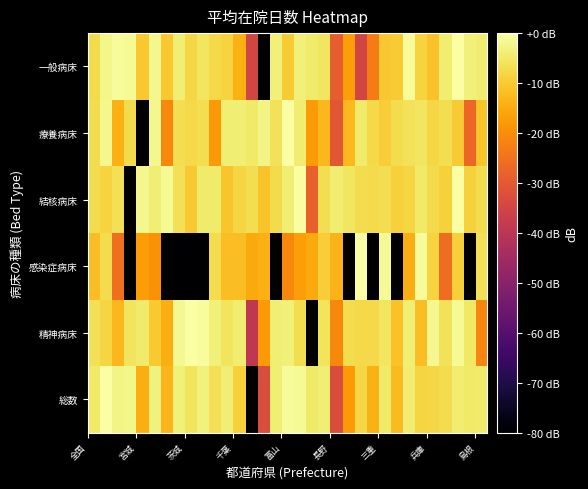

Reading left to right, transcribe all the data shown in this chart.

総数: -4.8	0.0	-2.8	-2.4	-14.6	-3.4	-13.3	-3.5	-5.9	-3.2	-6.6	-4.0	-8.9	-120.0	-33.0	-4.0	-1.2	-1.4	-4.9	-4.0	-33.0	-17.9	-8.1	-14.2	-4.7	-12.4	-4.2	-8.2	-7.9	-7.1	-4.3	-4.8	-4.5
精神病床: -6.5	-8.2	-13.1	-5.7	-4.4	-10.2	-14.7	-1.7	0.0	-0.6	-3.4	-5.8	-4.2	-39.4	-18.0	-3.8	-3.7	-6.6	-120.0	-5.7	-20.8	-7.2	-7.8	-7.5	-5.3	-11.4	-3.9	-12.0	-1.9	-6.2	-1.3	-5.0	-21.4
感染症病床: -12.0	-7.0	-25.4	-120.0	-17.2	-19.3	-120.0	-120.0	-120.0	-120.0	-7.1	-12.0	-12.1	-15.3	-14.2	-120.0	-20.8	-16.9	-15.1	-9.5	-13.7	-120.0	0.0	-120.0	-1.3	-120.0	-14.5	-1.2	-8.7	-25.8	-9.1	-120.0	-6.3
結核病床: -7.0	-8.5	-6.3	-120.0	-2.0	-3.9	-1.4	-6.5	-10.2	-4.4	-4.4	-10.9	-8.2	-6.7	-11.1	-7.4	-4.0	-0.4	-28.1	-6.8	-4.1	-5.4	-7.2	-7.3	-6.6	-8.9	-8.4	-4.8	-7.3	-8.8	0.0	-8.9	-6.9
療養病床: -7.0	-1.9	-14.1	-7.3	-120.0	-2.1	-21.1	-6.7	-7.5	-6.7	-18.0	-3.8	-3.9	-5.0	-2.7	-6.2	0.0	-4.4	-17.8	-13.1	-30.6	-12.8	-4.6	-7.8	-9.5	-7.1	-6.2	-5.4	-8.1	-6.7	-9.9	-26.9	-10.9
一般病床: -7.4	-2.5	-1.0	-1.5	-10.4	-2.1	-10.4	-3.8	-8.1	-5.4	-7.7	-8.5	-14.1	-35.0	-120.0	-3.6	-9.9	-3.6	-4.6	-5.4	-28.9	-16.9	-35.0	-22.9	-10.4	-9.9	-1.2	-8.5	-11.4	-4.1	0.0	-3.6	-4.3